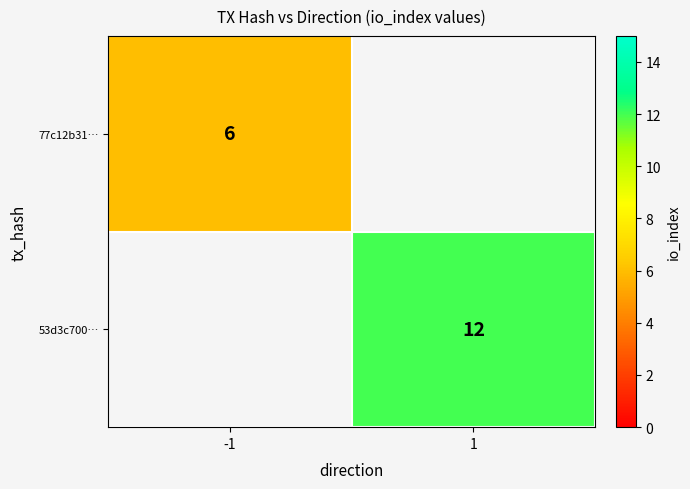

The 53d3c700… series shows 12 at 1. True or false?

True